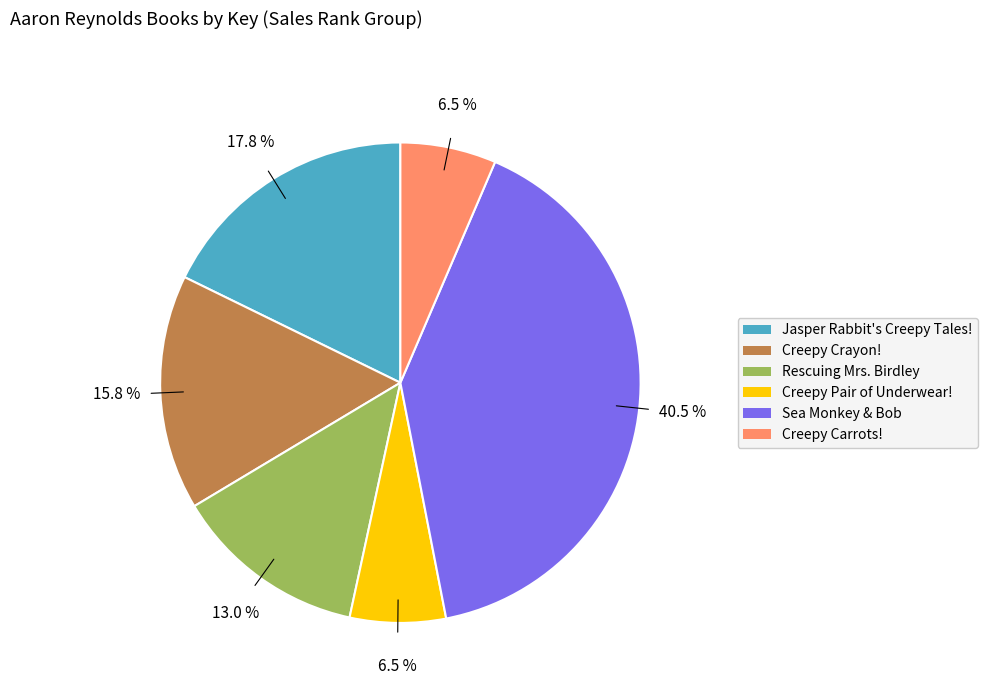

Which category has the biggest portion of the pie?

Sea Monkey & Bob